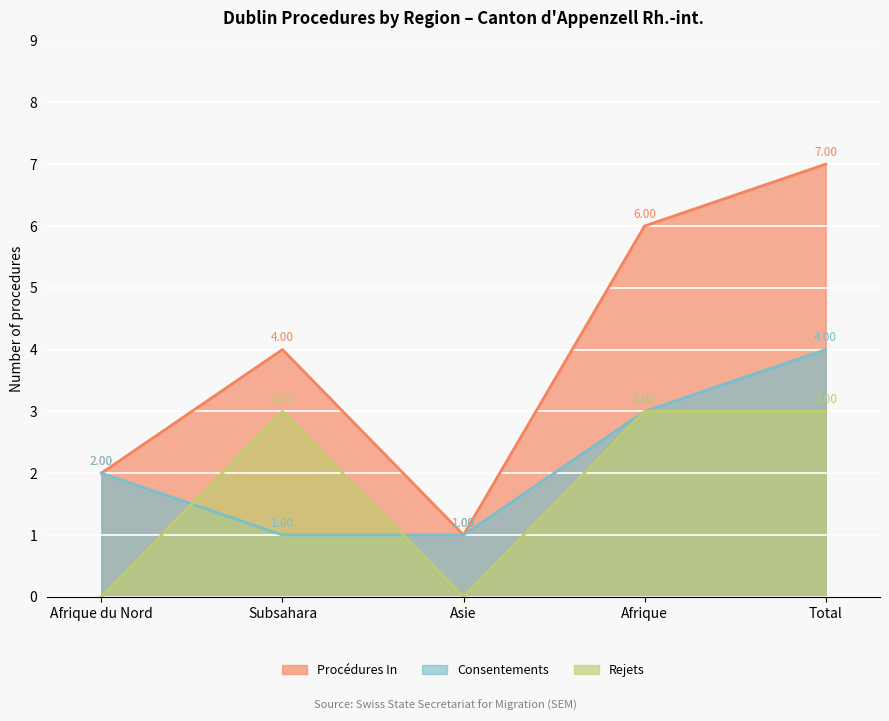

Where does the Consentements series first go above 2?

Afrique